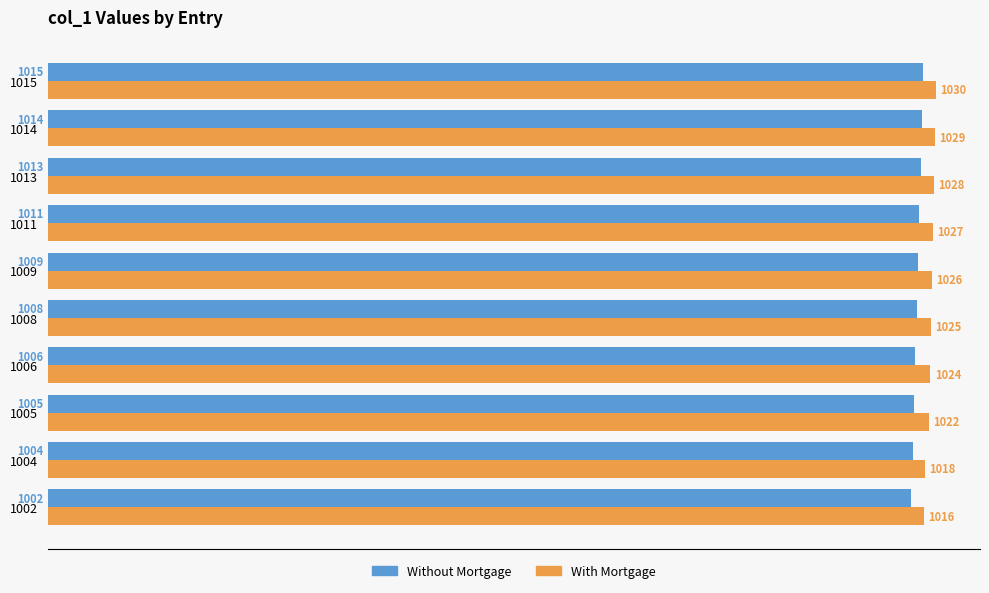

What is the spread (max minus min) of values at 1013?

15